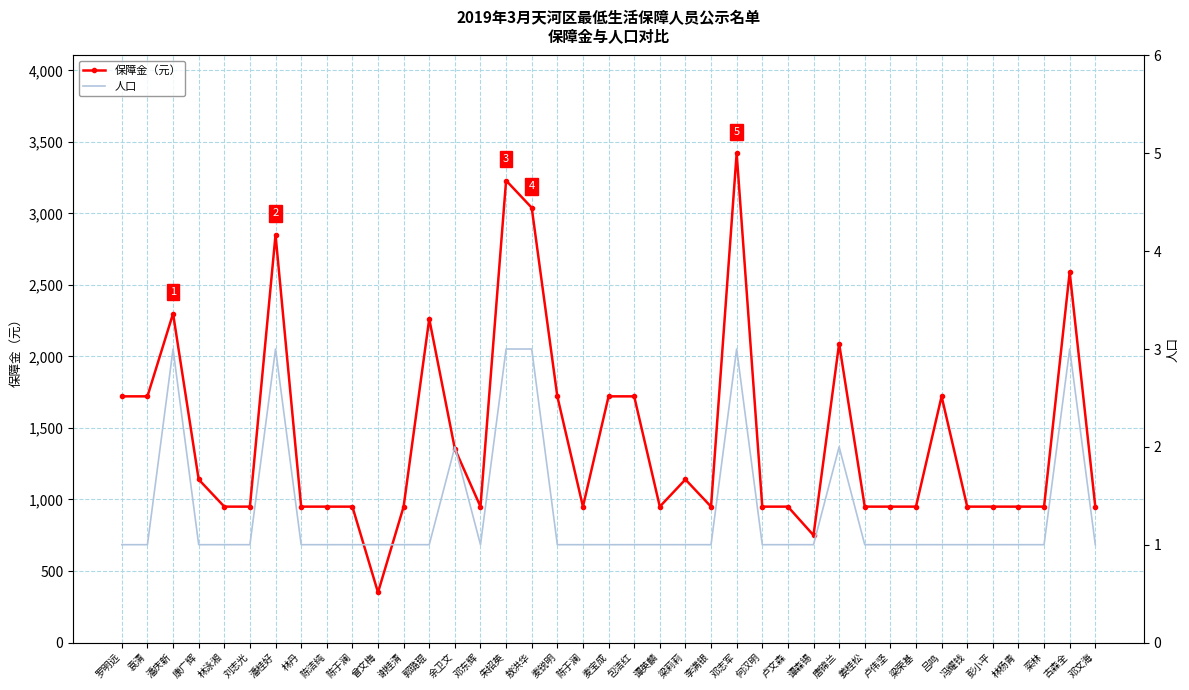

At which category does 人口 reach its first local valley?

邓东辉